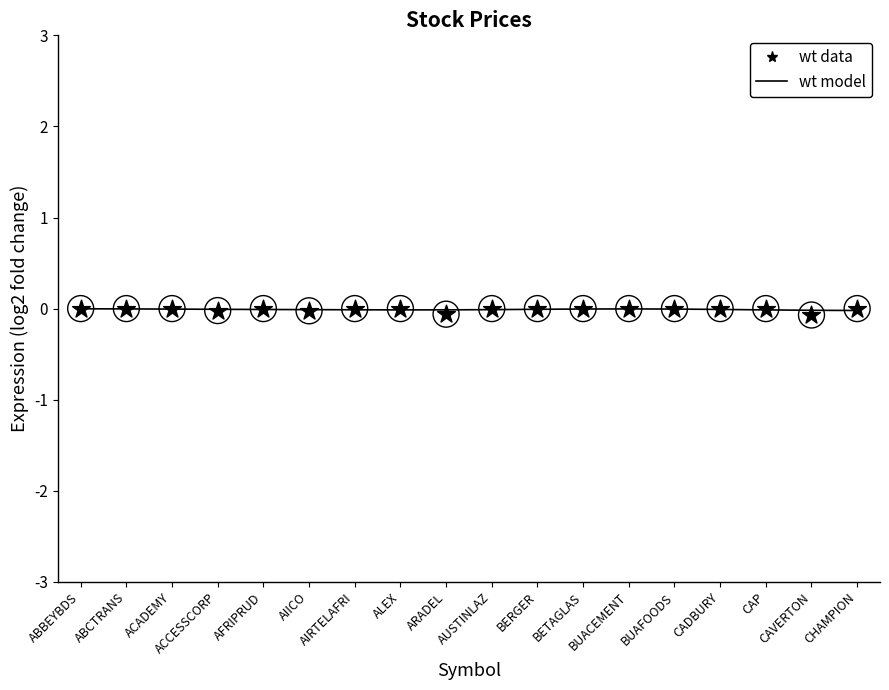

Which series has the largest total across all categories?

wt model